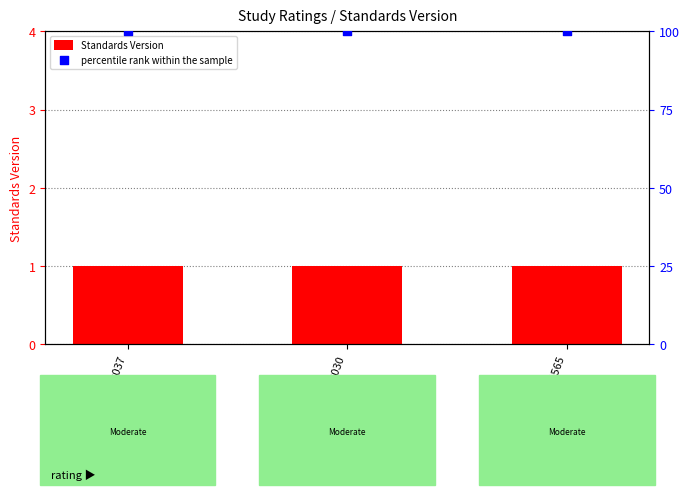

Which series has the largest total across all categories?

percentile rank within the sample